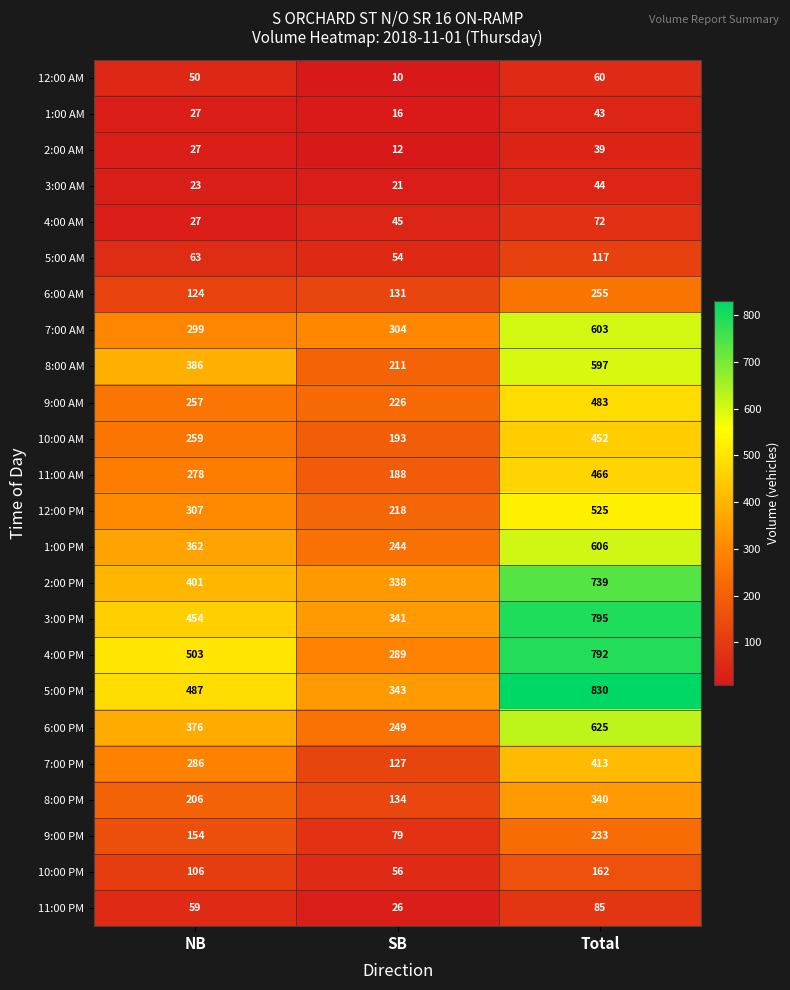

At how many categories does at least one series exceed 642?

1